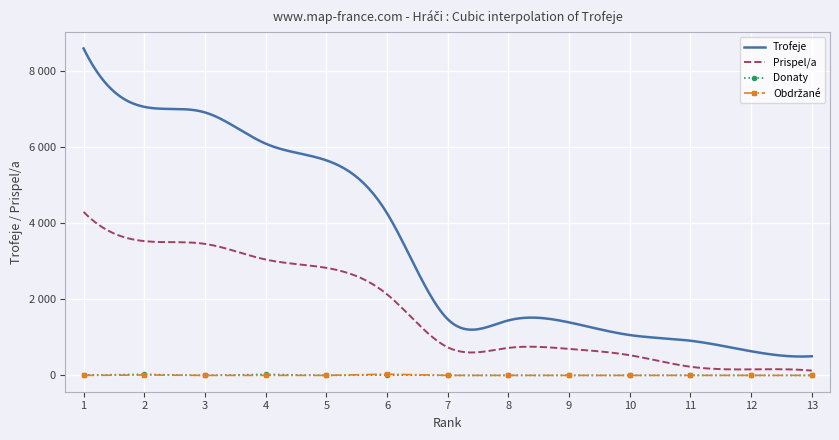

The Donaty series shows 8 at 1. True or false?

True